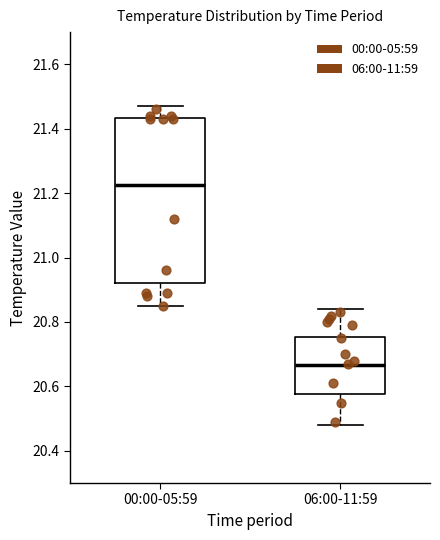

Reading left to right, read every box against the y-axis: the position of its median line, the range the box covers, and the ends of its whiskers. The values are not printed on the chart, so give them approximately, as read against the axis.

00:00-05:59: median 21.22, box 20.92 to 21.44, whiskers 20.86 to 21.48
06:00-11:59: median 20.66, box 20.58 to 20.76, whiskers 20.48 to 20.84